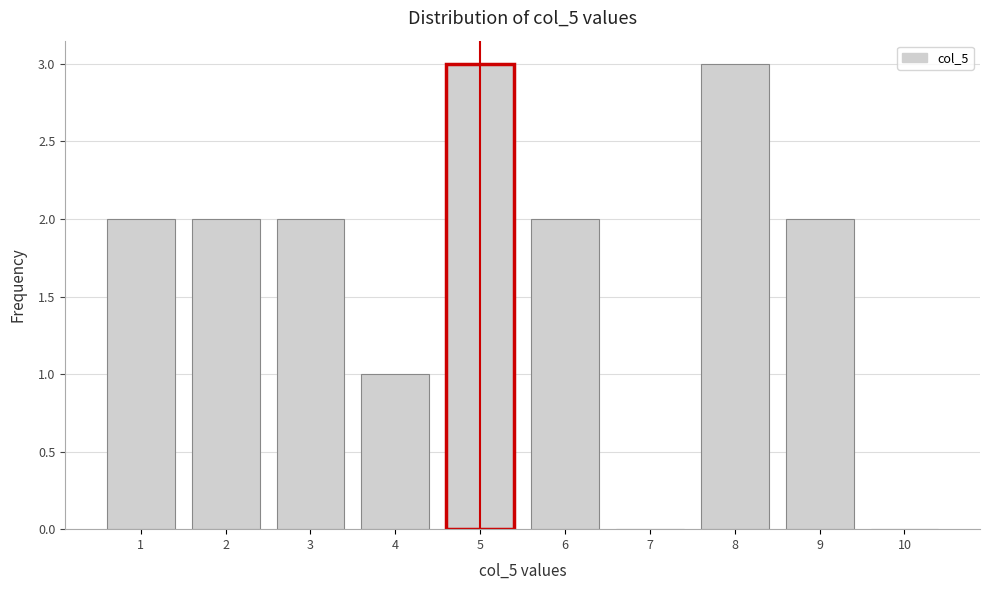

Reading right to left, what are all the values shown in this chart?

10=0	9=2	8=3	7=0	6=2	5=3	4=1	3=2	2=2	1=2